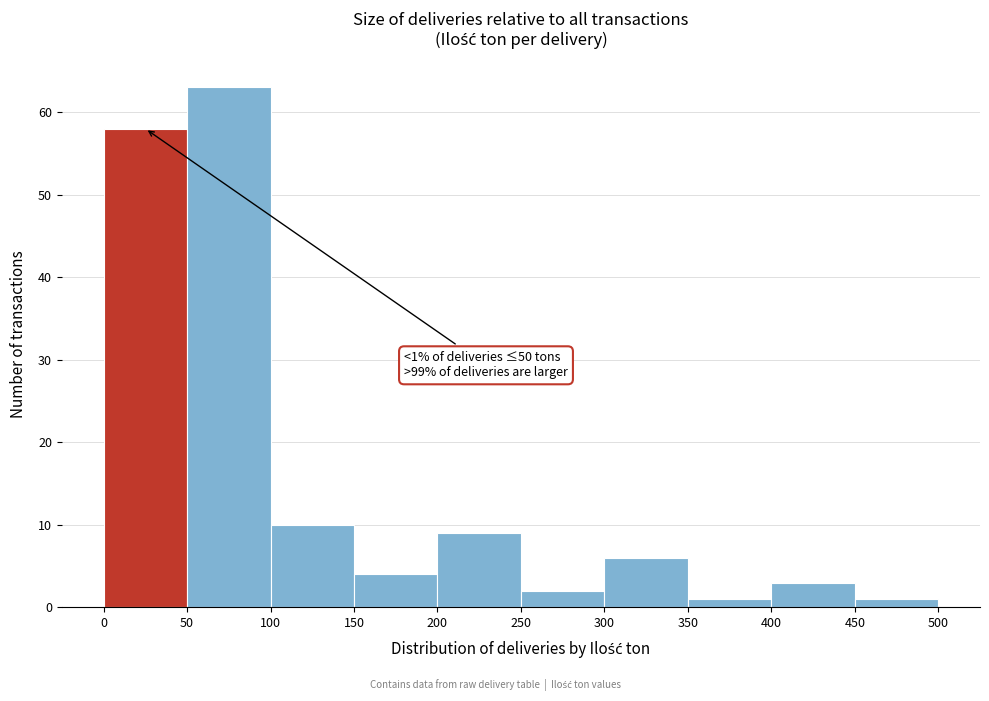

Which range on the x-axis has the tallest bar?

50 to 100